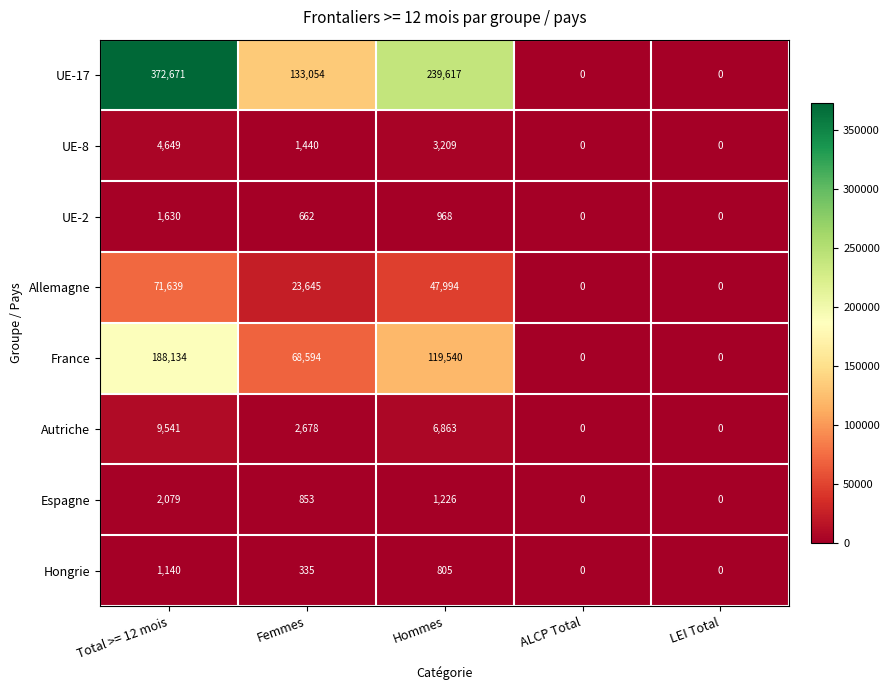

True or false: Autriche has a value of 5284 at Total >= 12 mois.

False